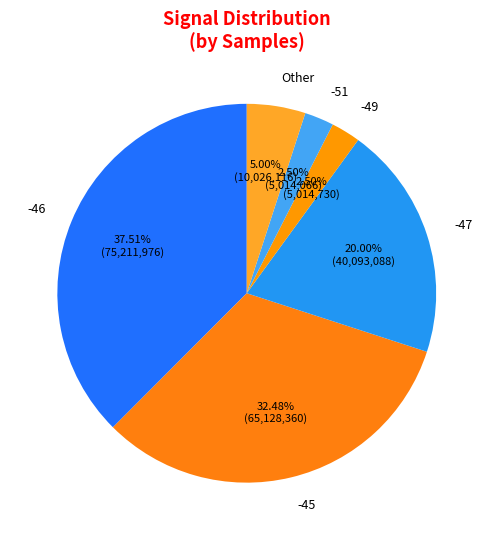

Between -45 and Other, which is larger?

-45